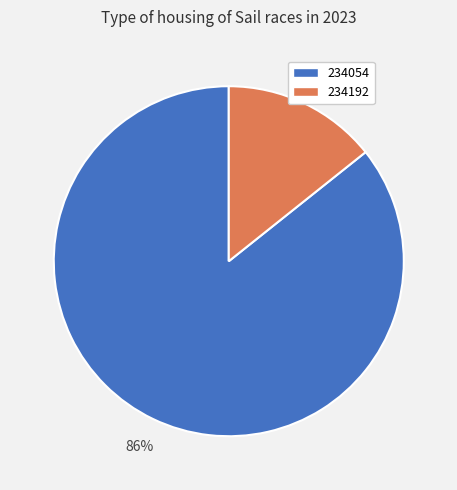

Is 234192 the majority of the pie?

No